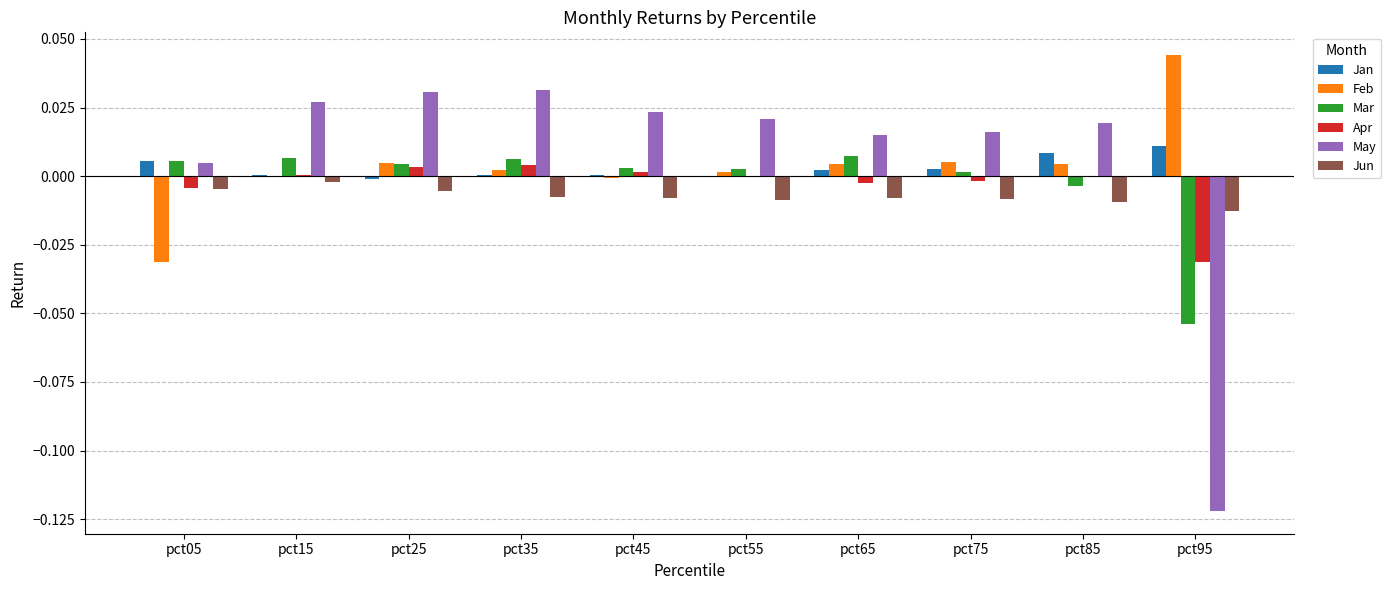

Between pct25 and pct95, which series saw the biggest shift?

May